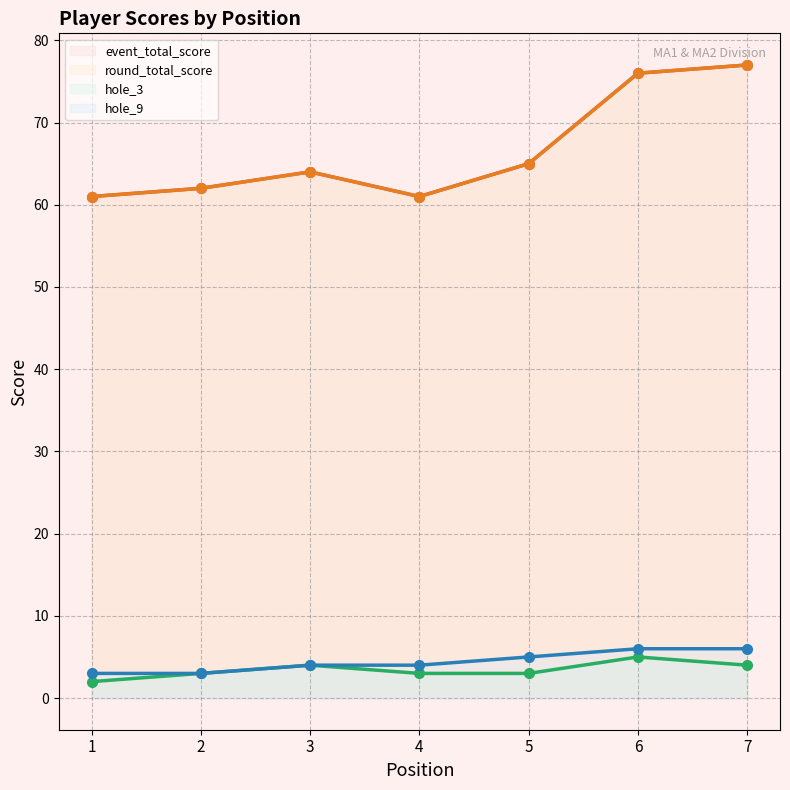

Reading right to left, what are all the values shown in this chart?

event_total_score (line): 77	76	65	61	64	62	61
round_total_score (line): 77	76	65	61	64	62	61
hole_3 (line): 4	5	3	3	4	3	2
hole_9 (line): 6	6	5	4	4	3	3